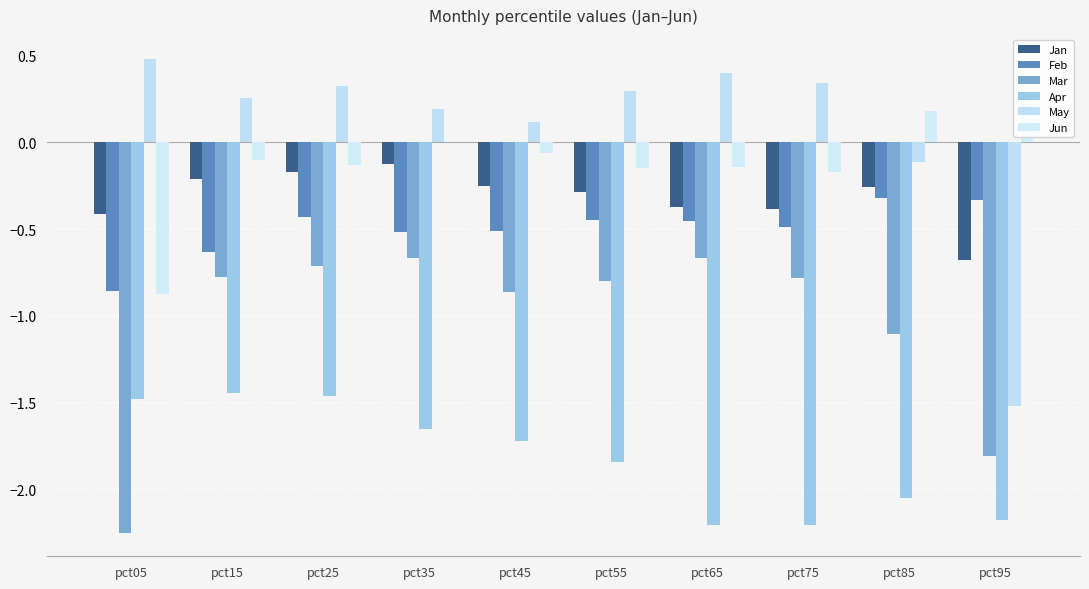

What is the difference between the maximum and second lowest values in the Jan series?

0.3